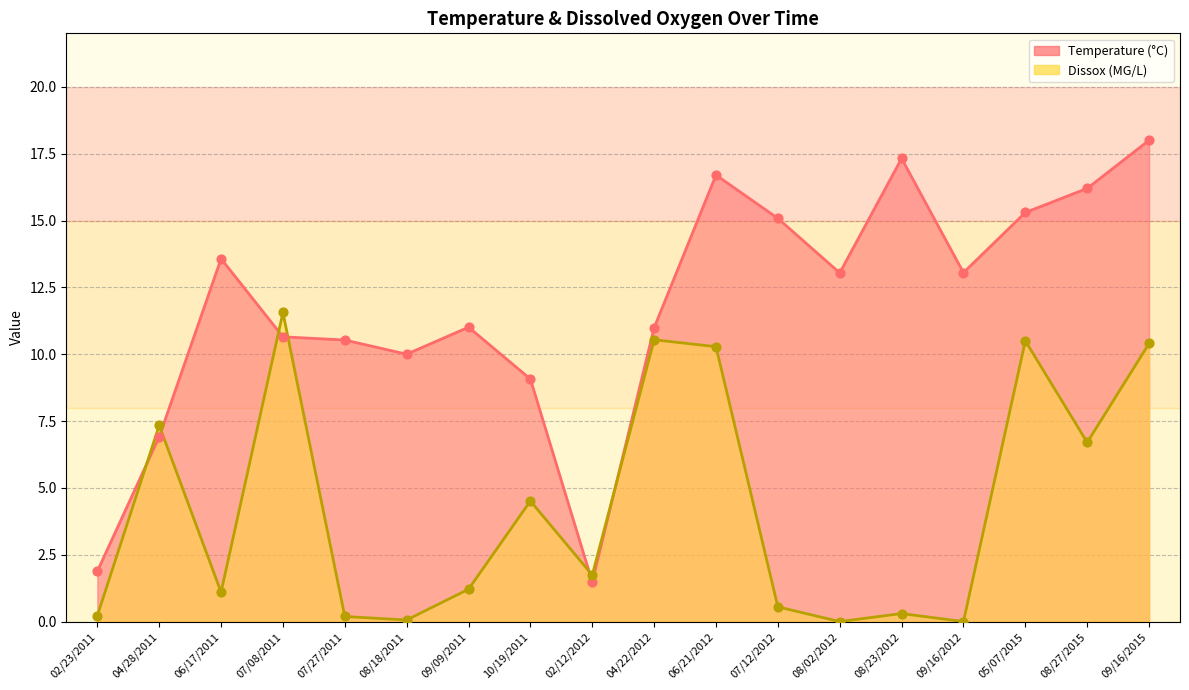

Which series has the largest Y range (max minus min)?

Temperature